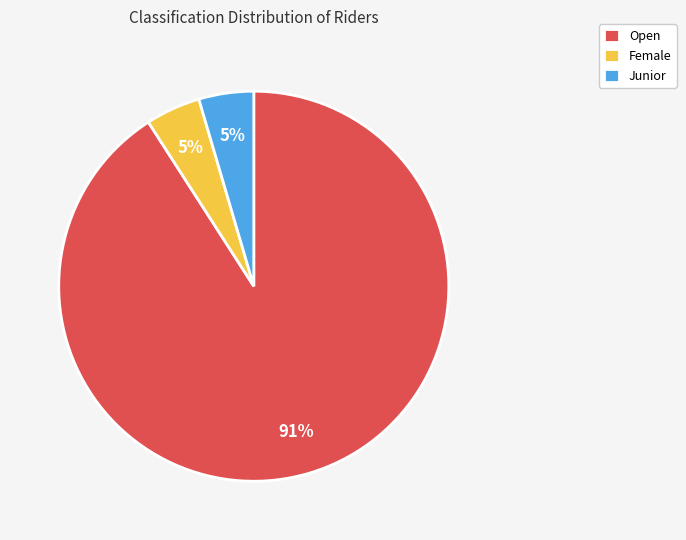

Is it true that Female is 5% of the pie?

True